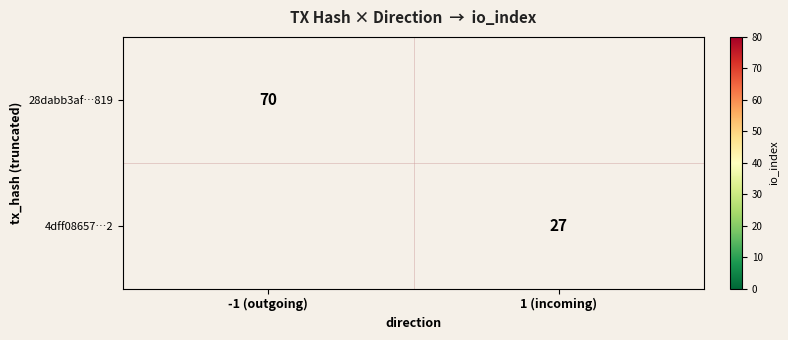

At how many categories does at least one series exceed 55?

1